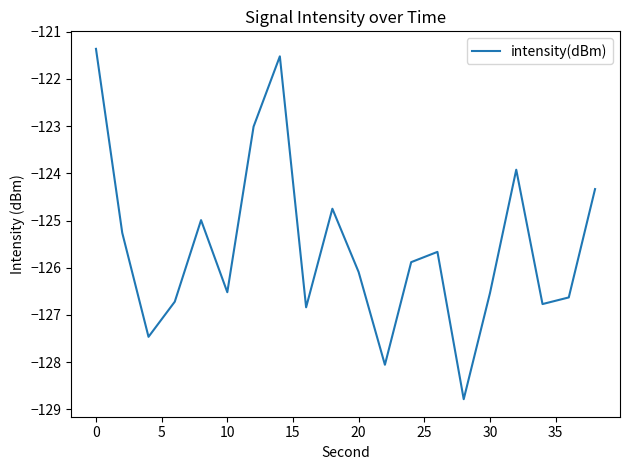

What is the greatest value displayed?

-121.4